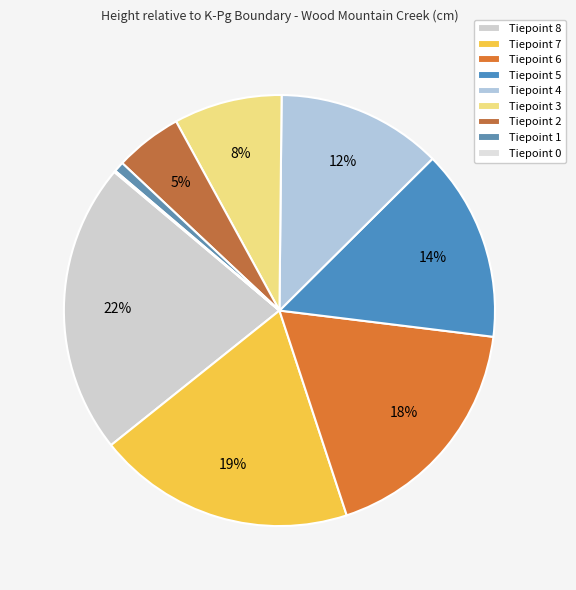

To the nearest percent, what is the difference between the largest and smallest slice percentages?

22%